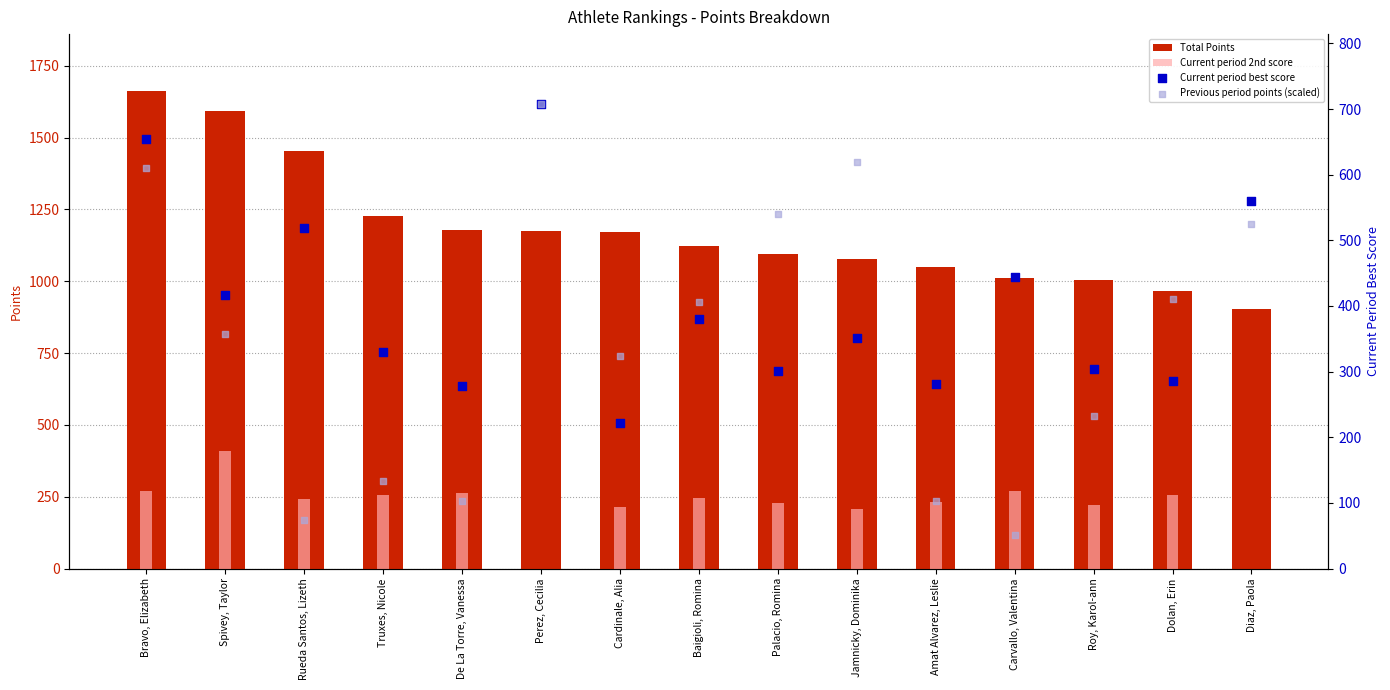

Which series has the largest total across all categories?

Total Points